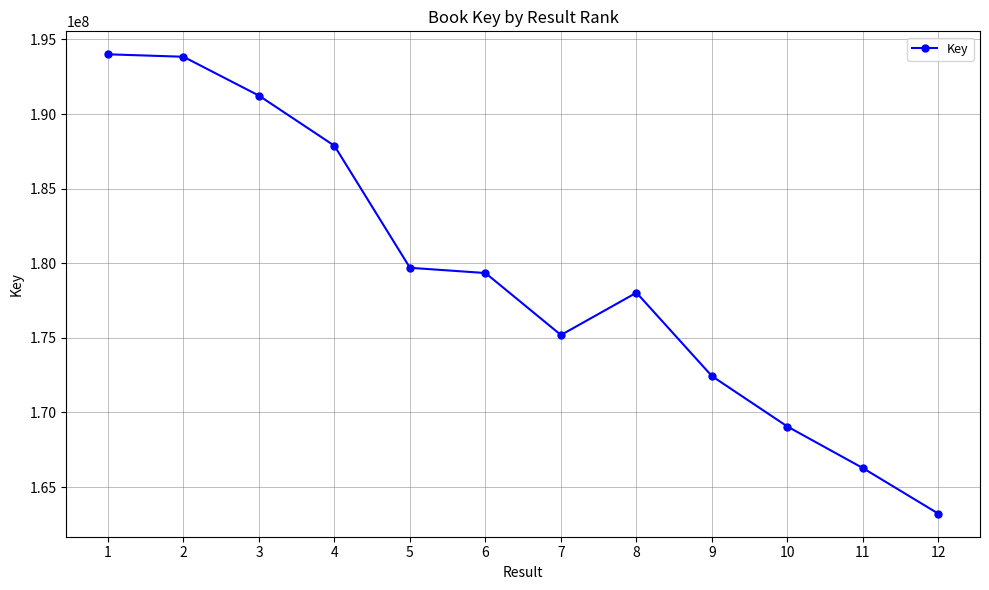

At which label does the data first exceed 179342919?

1